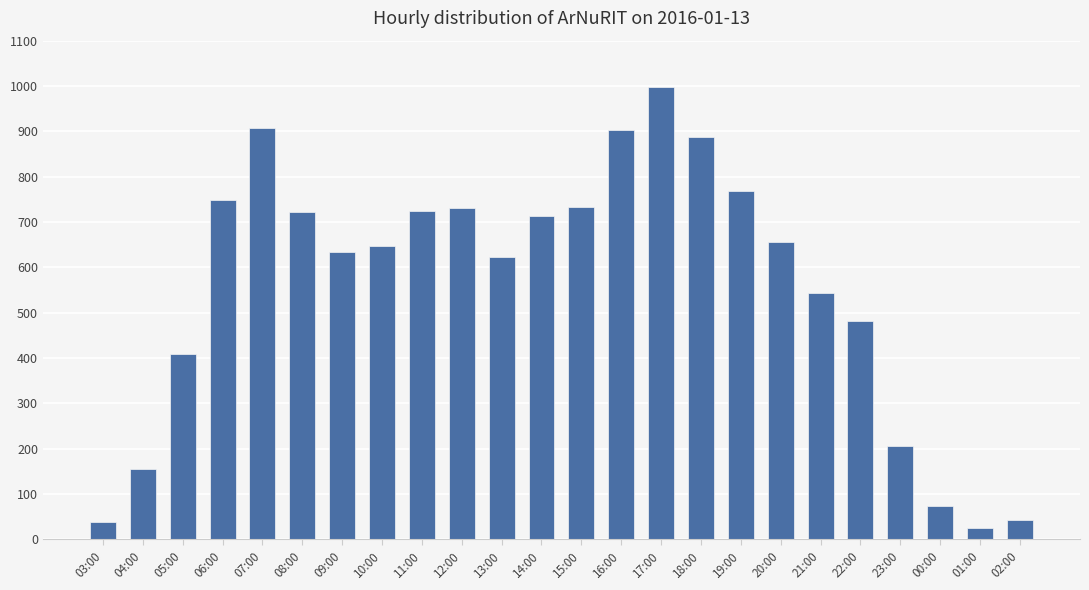

What is the greatest value displayed?

998